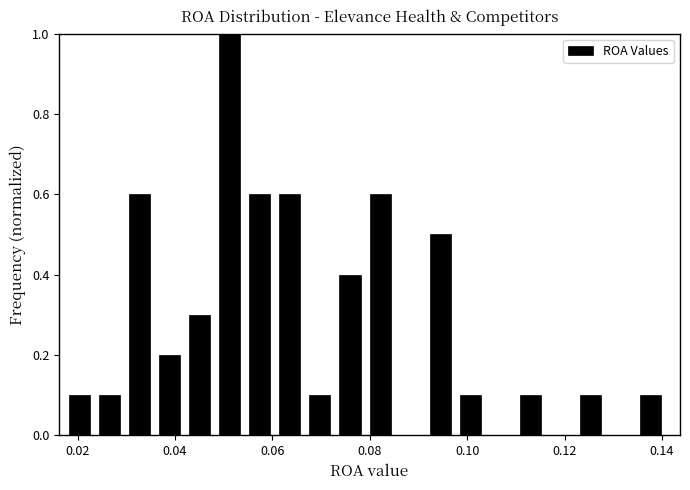

Read against the x-axis, roughly where is the centre of the tallest bar?

0.052